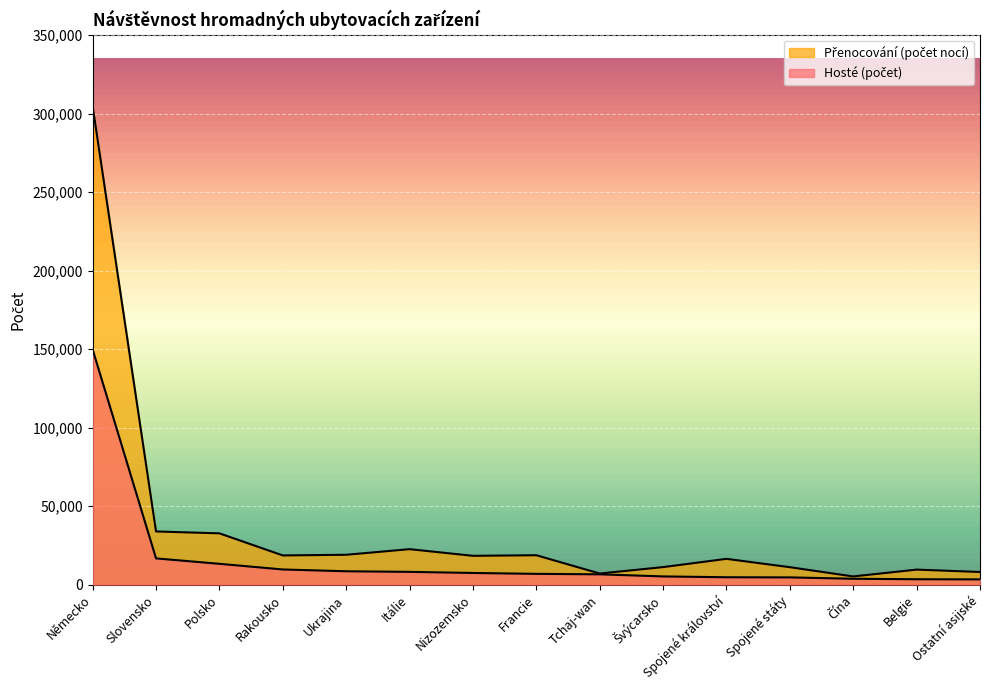

True or false: Přenocování (počet nocí) has a value of 1334 at Čína.

False